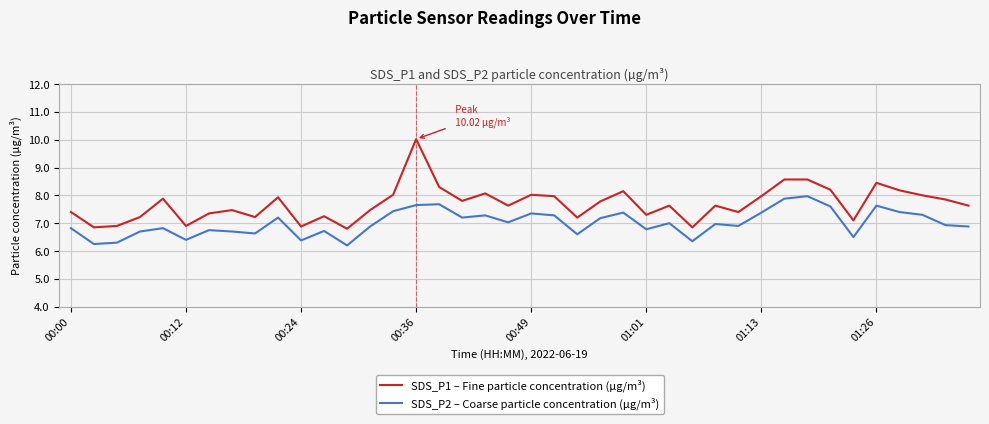

Rank the series by their maximum value, from lowest to highest.

SDS_P2 – Coarse particle concentration (µg/m³), SDS_P1 – Fine particle concentration (µg/m³)